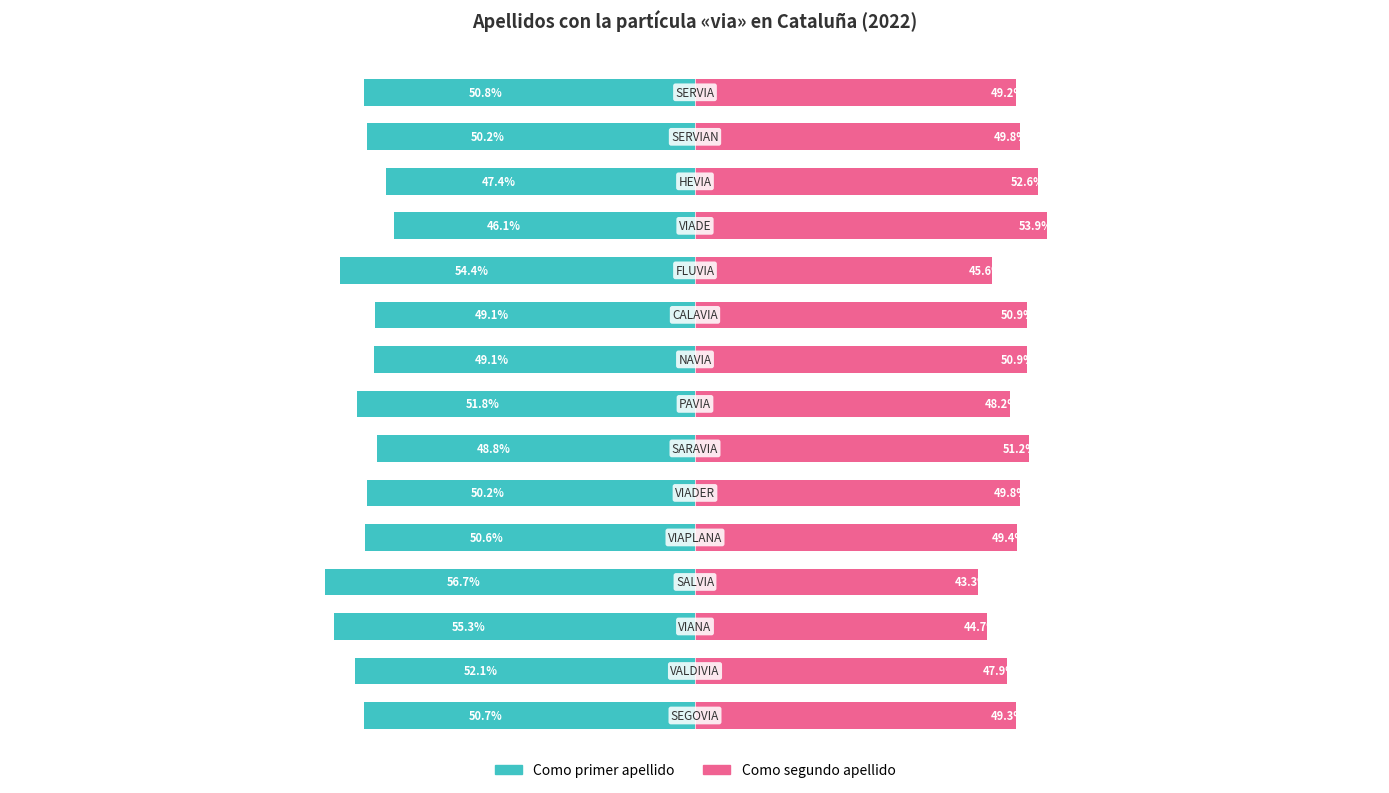

How many values in the Como primer apellido series exceed -50?

5